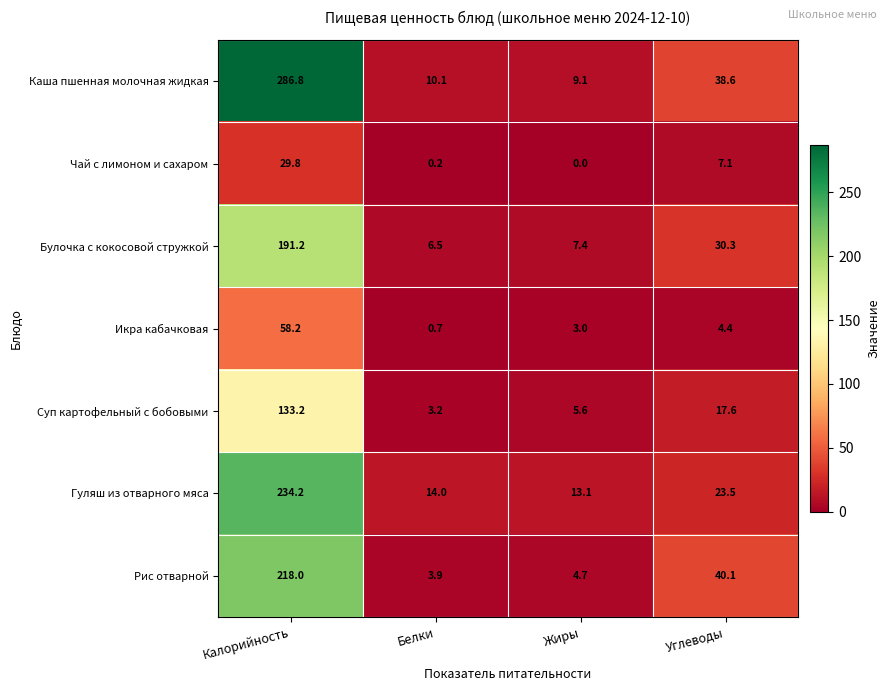

What is the total value across all series at Калорийность?

1151.4